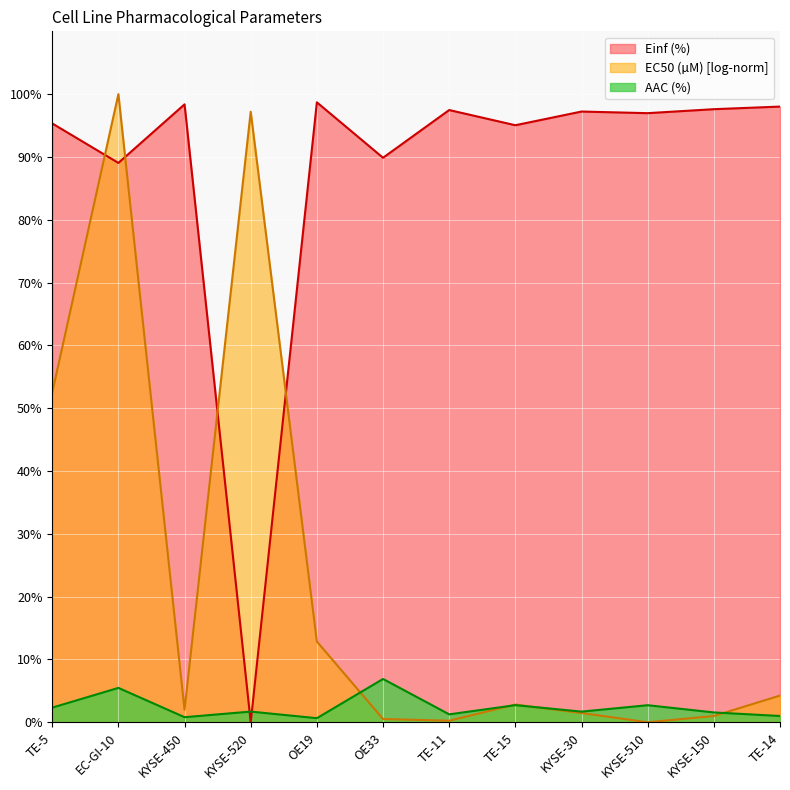

What is the total value across all series at TE-5?

150.2